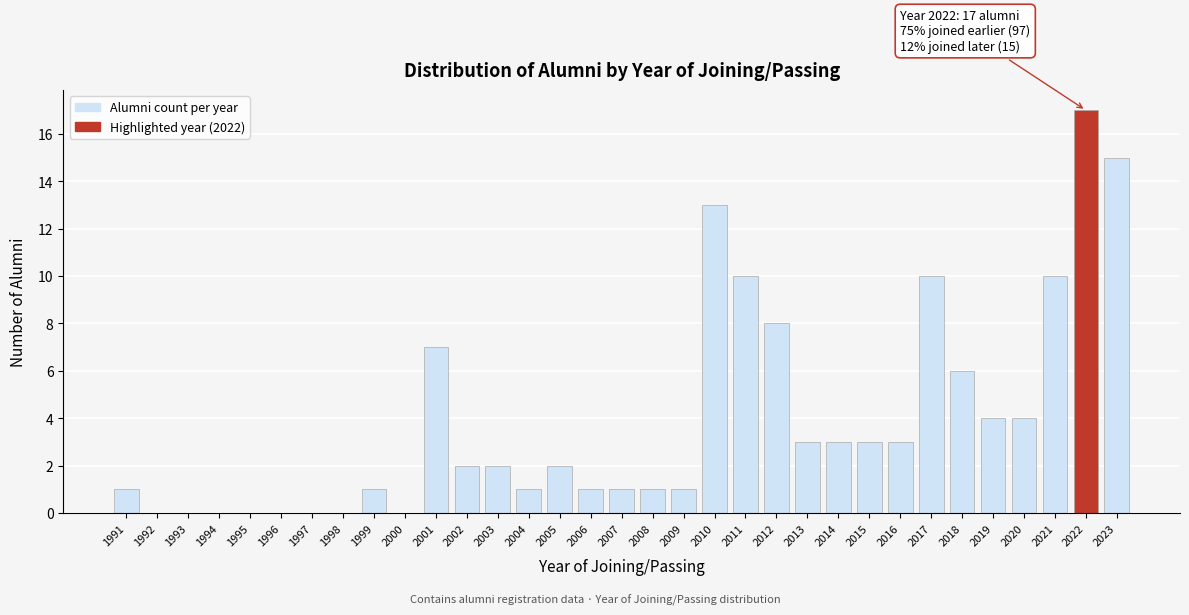

What is the greatest value displayed?

17